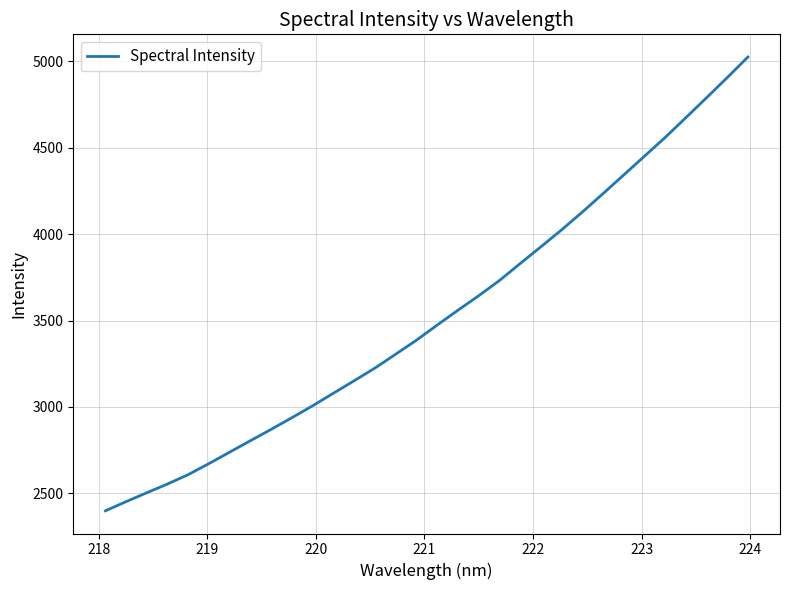

What is the greatest value displayed?

5025.6